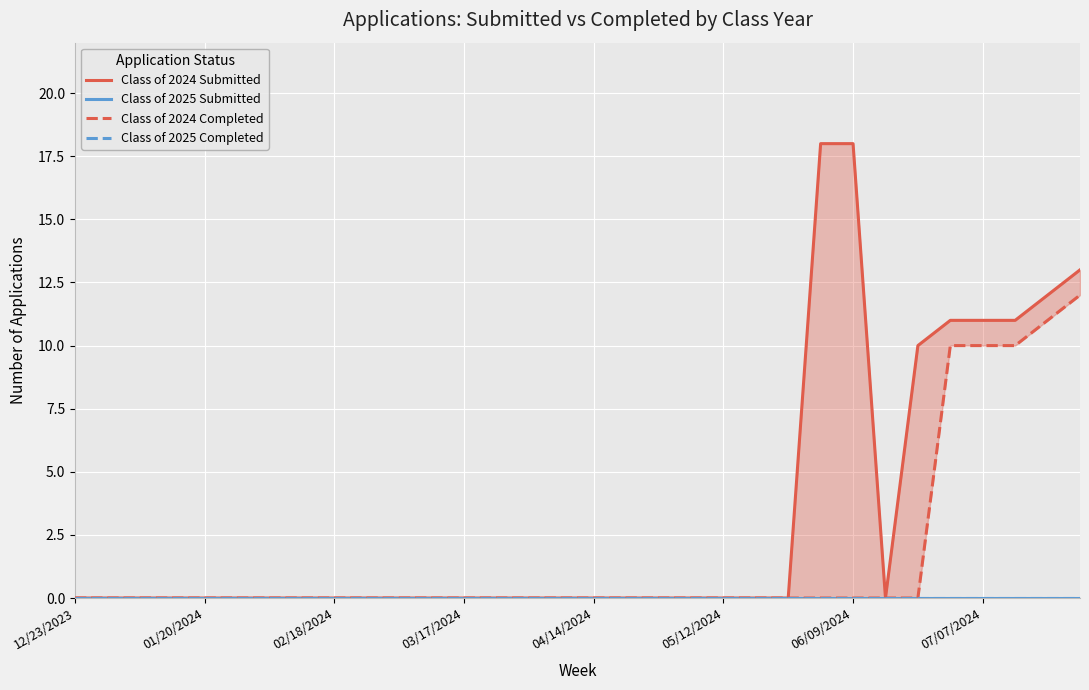

Reading left to right, list all the values displayed in this chart.

Class of 2024 Submitted: 0	0	0	0	0	0	0	0	0	0	0	0	0	0	0	0	0	0	0	0	0	0	0	18	18	0	10	11	11	11	12	13
Class of 2025 Submitted: 0	0	0	0	0	0	0	0	0	0	0	0	0	0	0	0	0	0	0	0	0	0	0	0	0	0	0	0	0	0	0	0
Class of 2024 Completed: 0	0	0	0	0	0	0	0	0	0	0	0	0	0	0	0	0	0	0	0	0	0	0	0	0	0	0	10	10	10	11	12
Class of 2025 Completed: 0	0	0	0	0	0	0	0	0	0	0	0	0	0	0	0	0	0	0	0	0	0	0	0	0	0	0	0	0	0	0	0